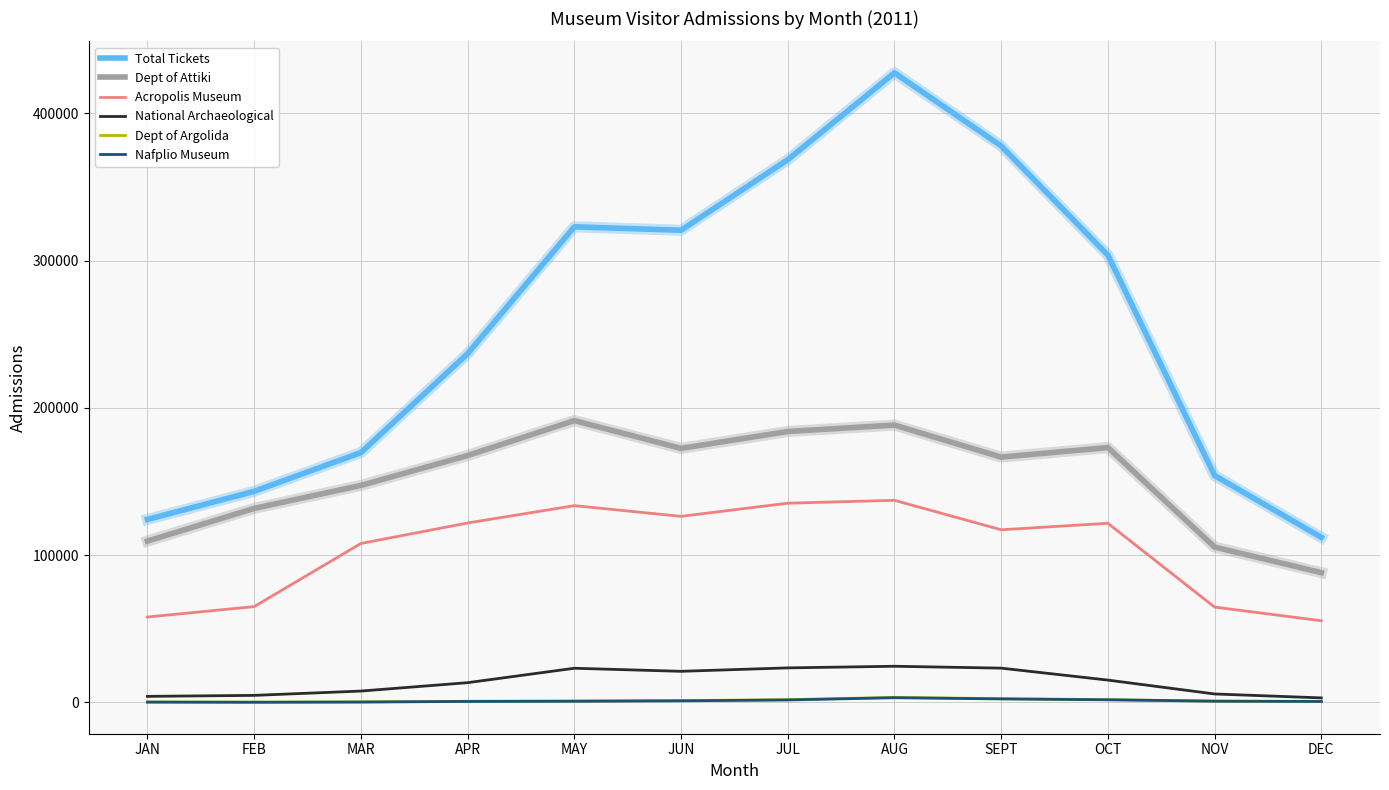

What is the approximate value of Acropolis Museum at FEB?

65096